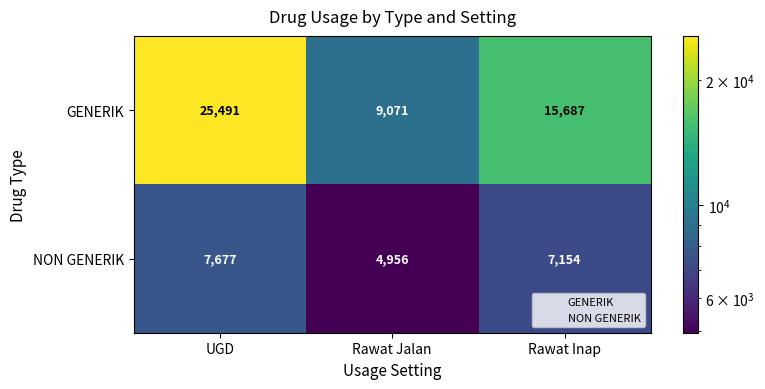

Reading left to right, list all the values displayed in this chart.

GENERIK: 25491	9071	15687
NON GENERIK: 7677	4956	7154